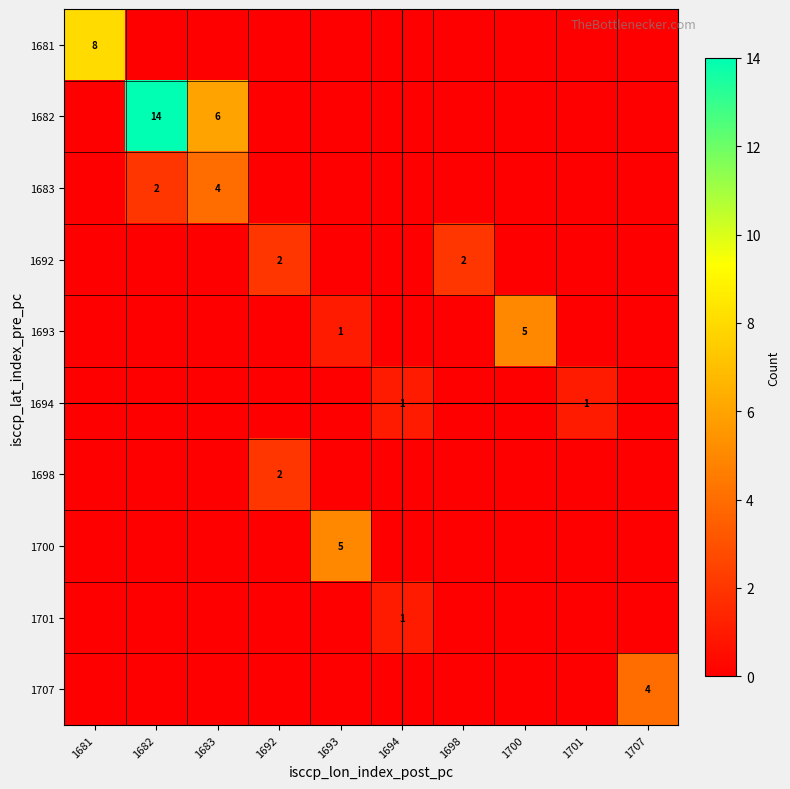

What is the difference between the maximum and minimum values in the 1683 series?

4